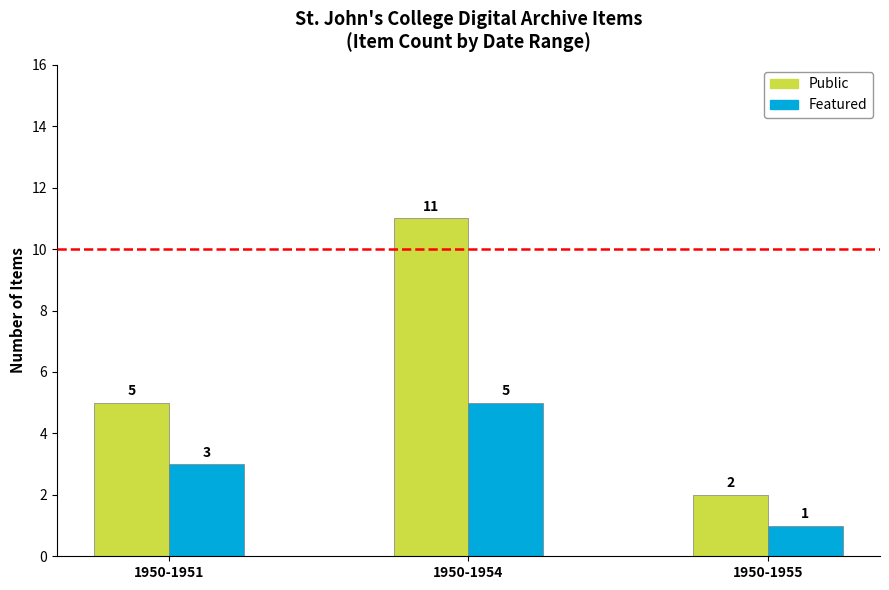

How many bars are there in each group?

2